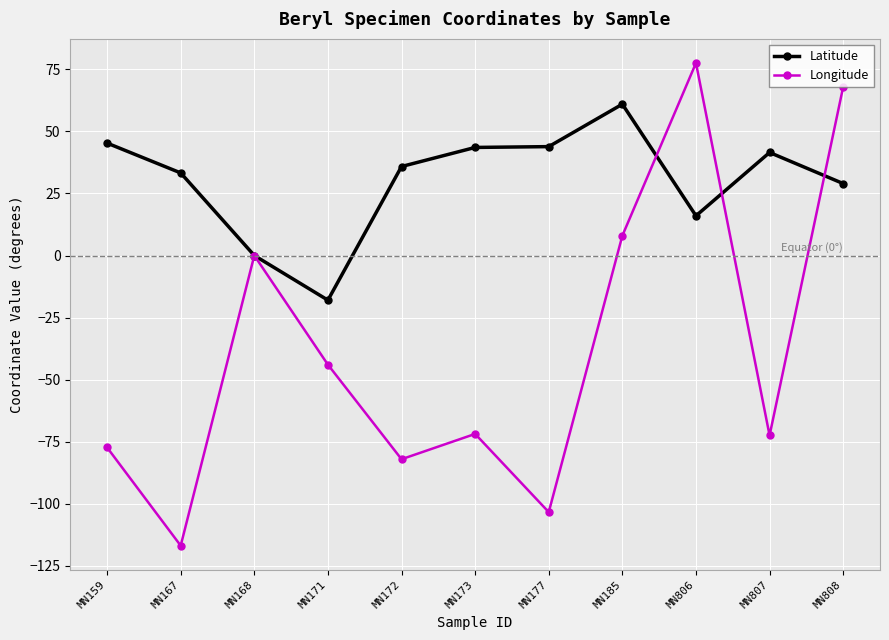

In Longitude, how many points are higher than both neighbors (excluding endpoints)?

3